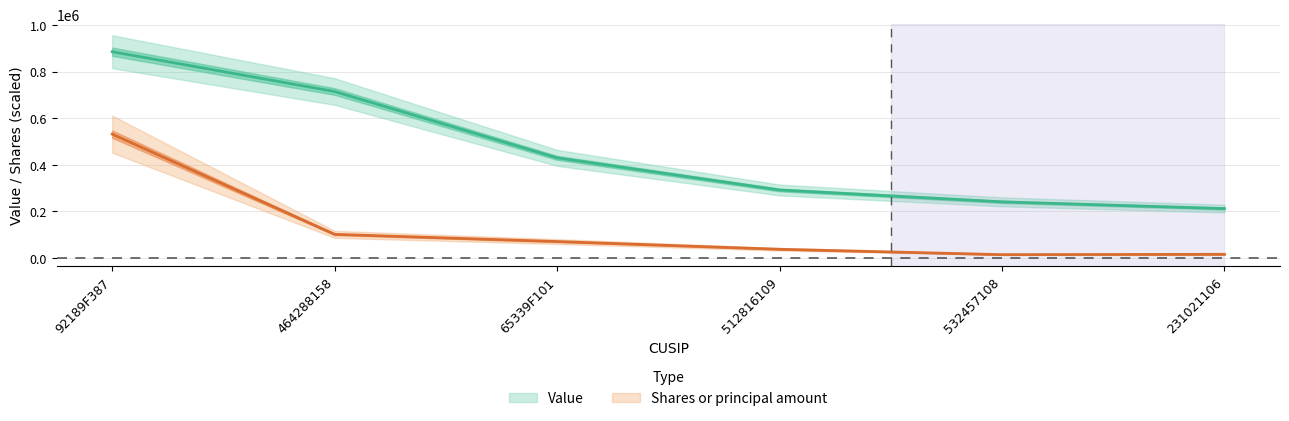

Rank the series by their maximum value, from lowest to highest.

Shares or principal amount, Value